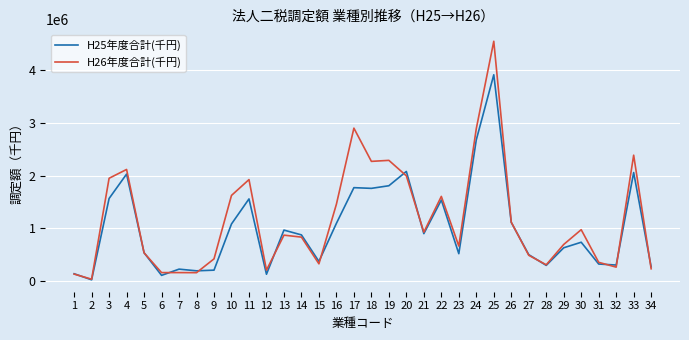

What is the spread (max minus min) of values at 24?

212447